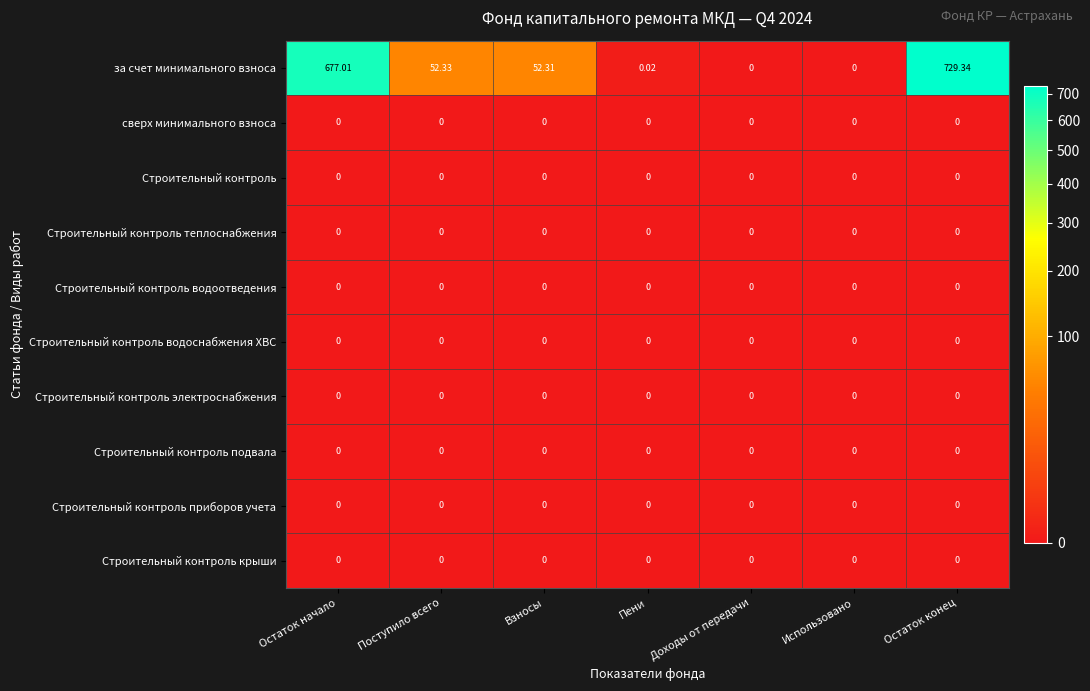

Count the number of categories in the chart.

7